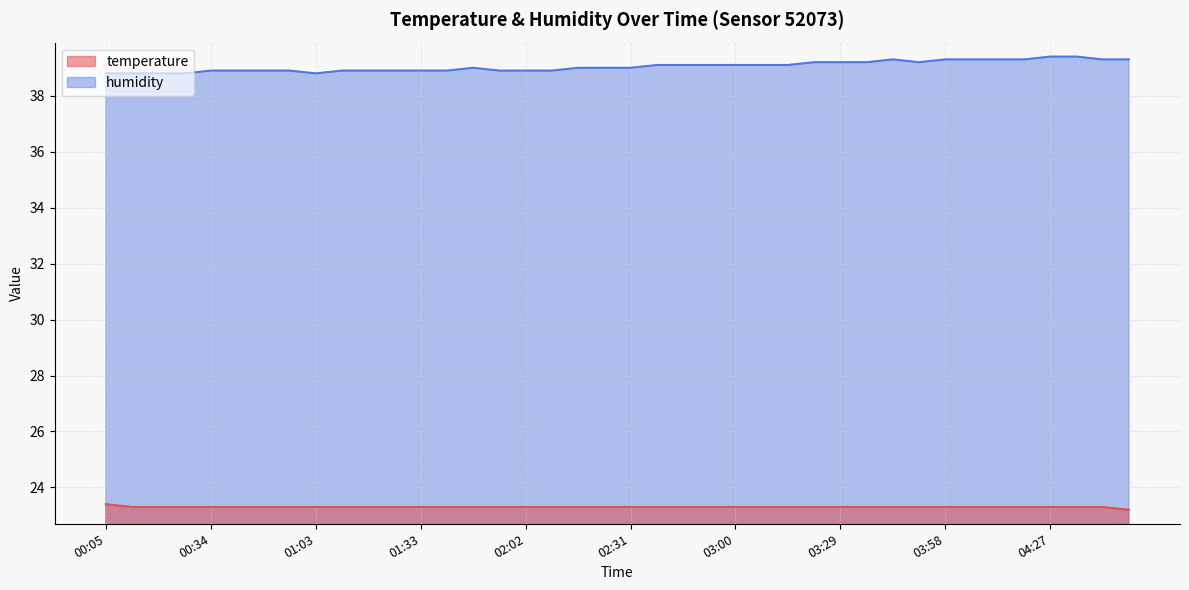

Which has a higher value, 03:36 or 04:35?

03:36